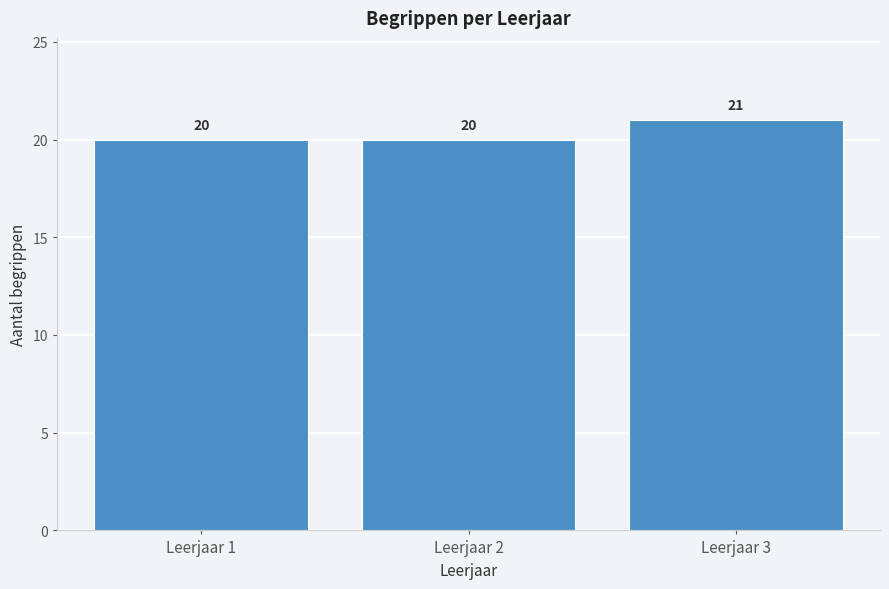

Reading left to right, what are all the values shown in this chart?

Leerjaar 1=20	Leerjaar 2=20	Leerjaar 3=21